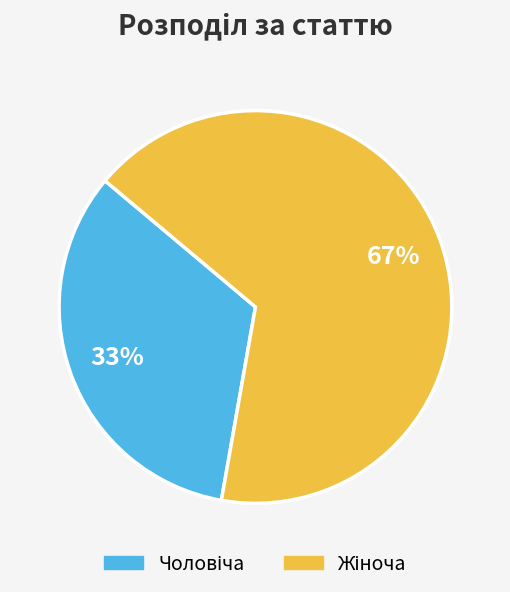

Does any single category account for the majority?

Yes